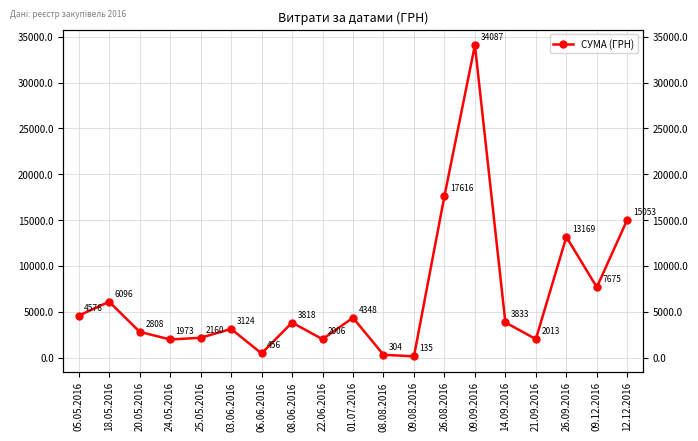

Approximately how many times larger is the value at 03.06.2016 compared to 09.12.2016?

0.4